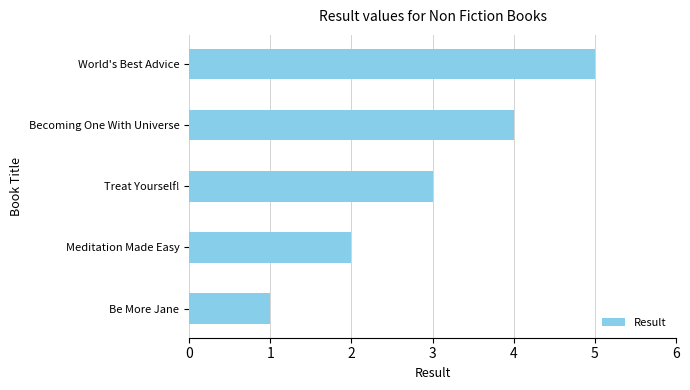

The chart shows a value of 3 at Treat Yourself!. True or false?

True